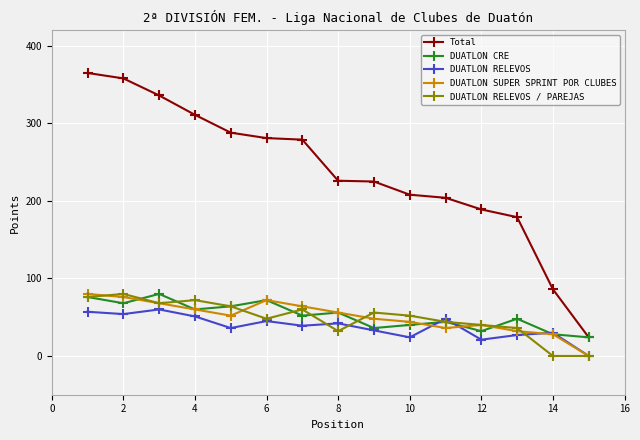

Does the chart have visible grid lines?

Yes